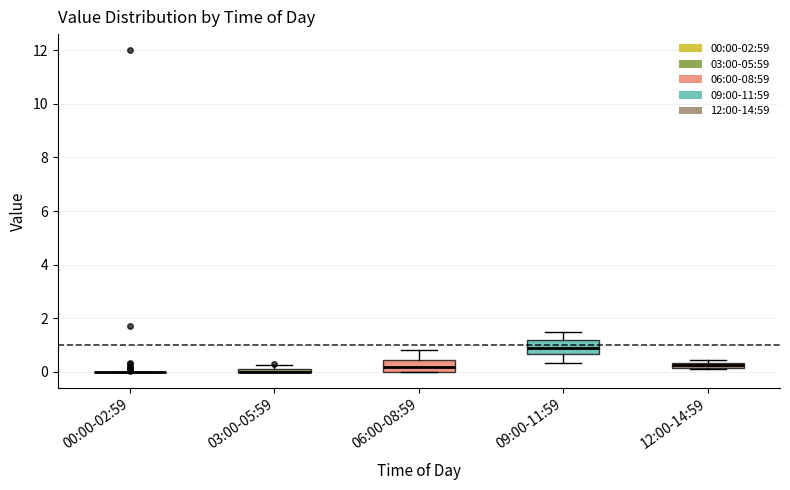

Where does the median line of the box for 06:00-08:59 sit on the y-axis? The values are not printed on the chart, so give them approximately, as read against the axis.

0.2